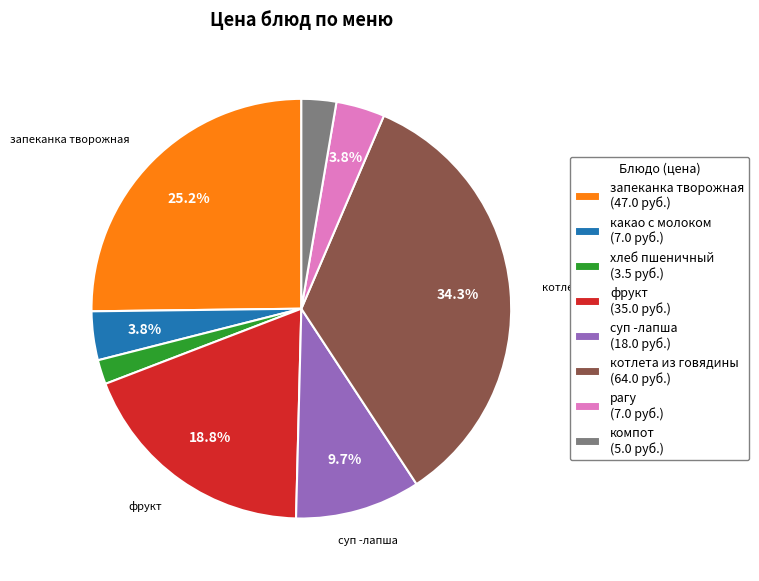

To the nearest percent, what portion does запеканка творожная represent?

25%